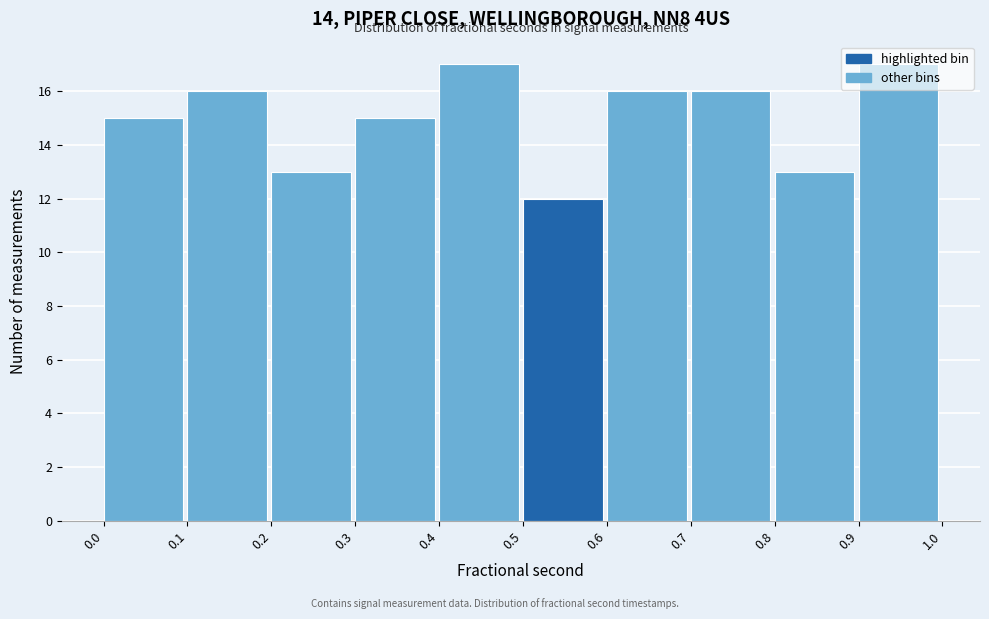

Reading left to right, list every bar in this chart as the range it spans on the x-axis followed by its height. The values are not printed on the chart, so give them approximately, as read against the axis.

0.0 to 0.1: 15
0.1 to 0.2: 16
0.2 to 0.3: 13
0.3 to 0.4: 15
0.4 to 0.5: 17
0.5 to 0.6: 12
0.6 to 0.7: 16
0.7 to 0.8: 16
0.8 to 0.9: 13
0.9 to 1.0: 17